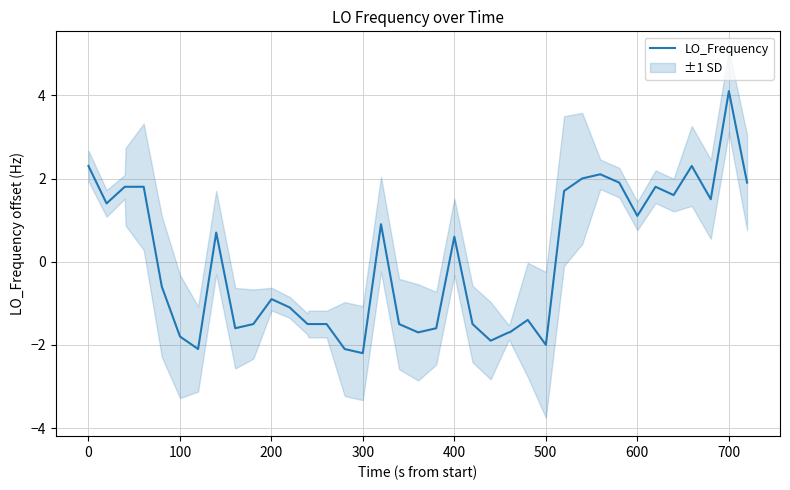

What is the minimum value shown in the chart?

-2.2